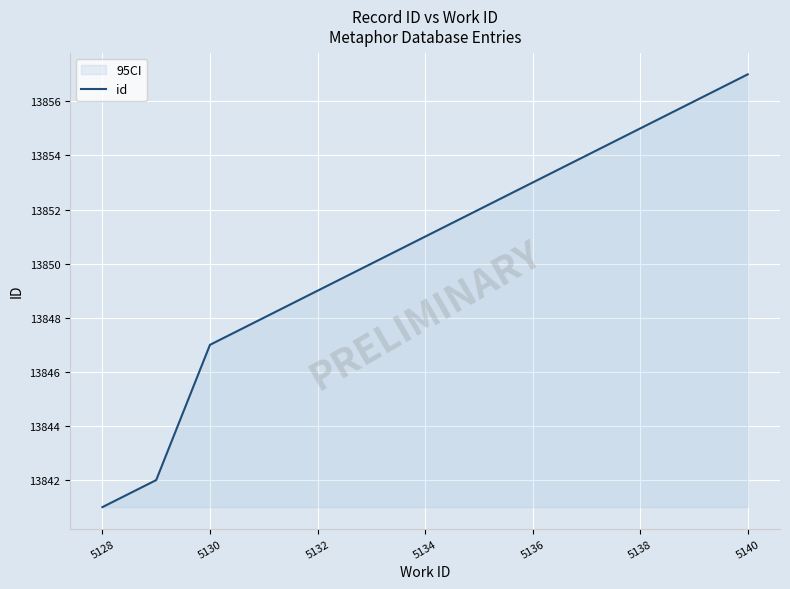

The value at 5138 is 21786. True or false?

False